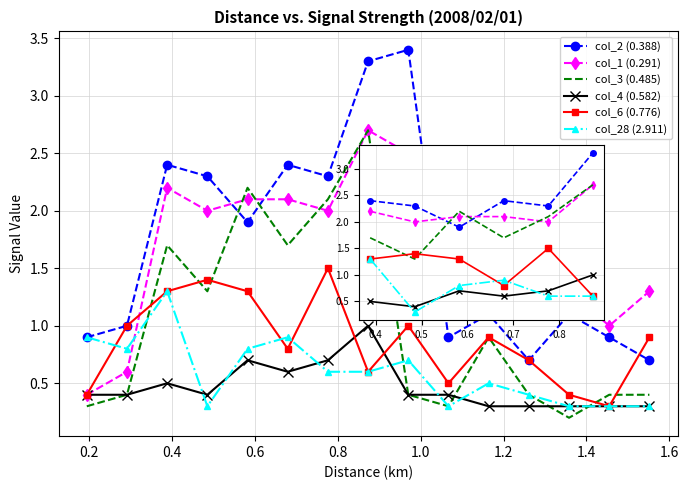

What position from the right is 0.6?

3